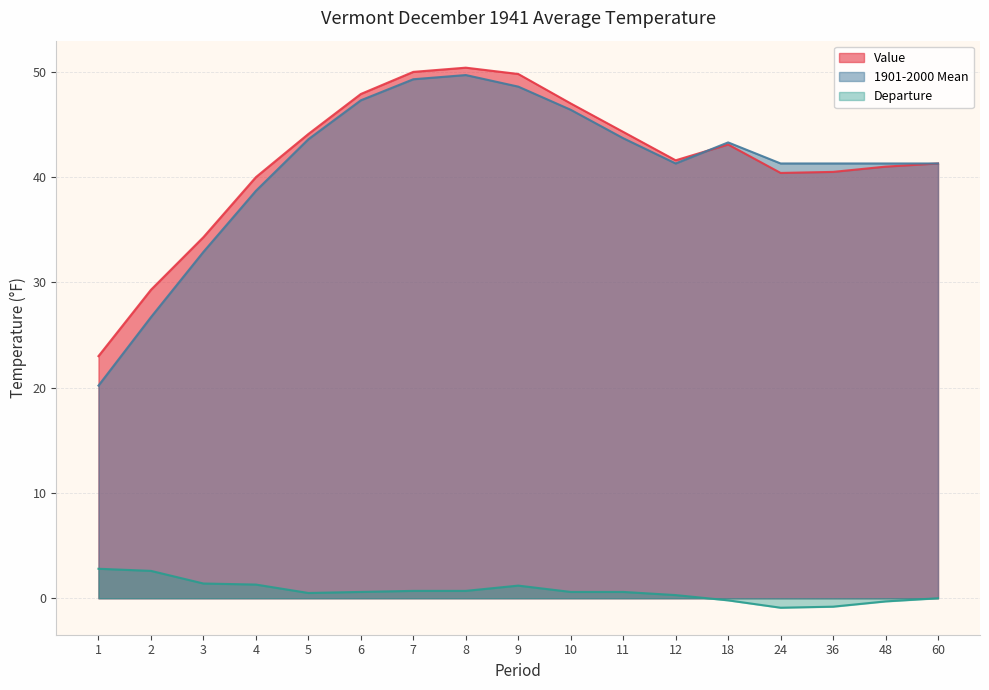

Is the value of Departure at 36 greater than the value of Value at 4?

No